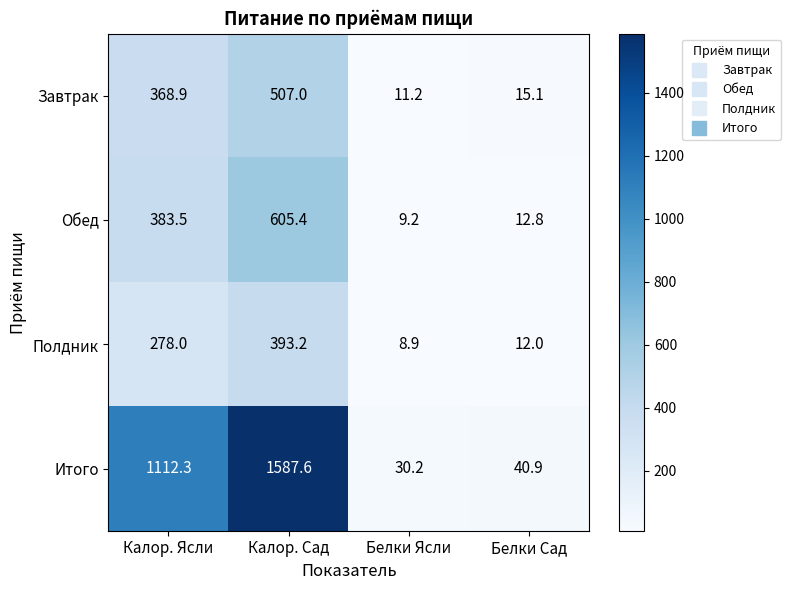

Is the value of Обед at Калор. Сад greater than the value of Итого at Калор. Ясли?

No